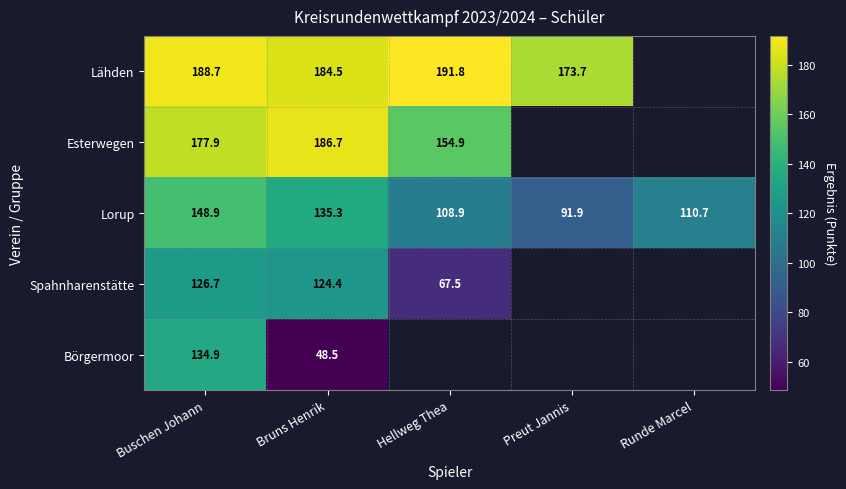

The value of Spahnharenstätte at Bruns Henrik is 124.4. True or false?

True